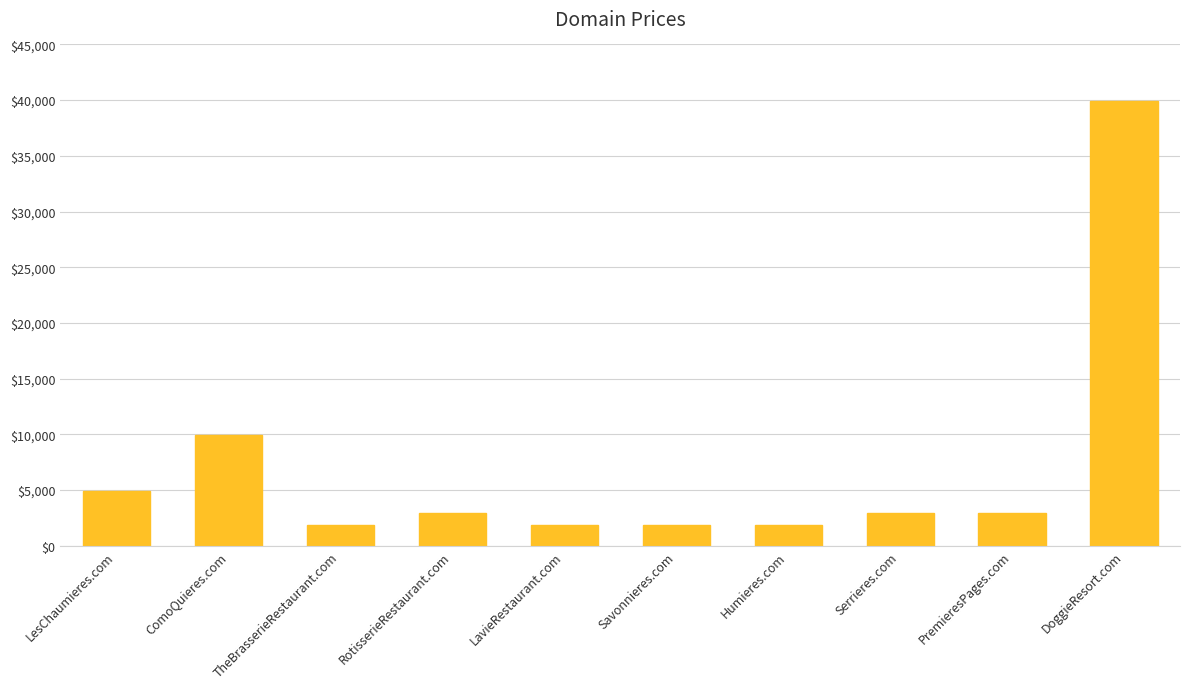

What is the ratio of the value at Serrieres.com to the value at TheBrasserieRestaurant.com?

1.5